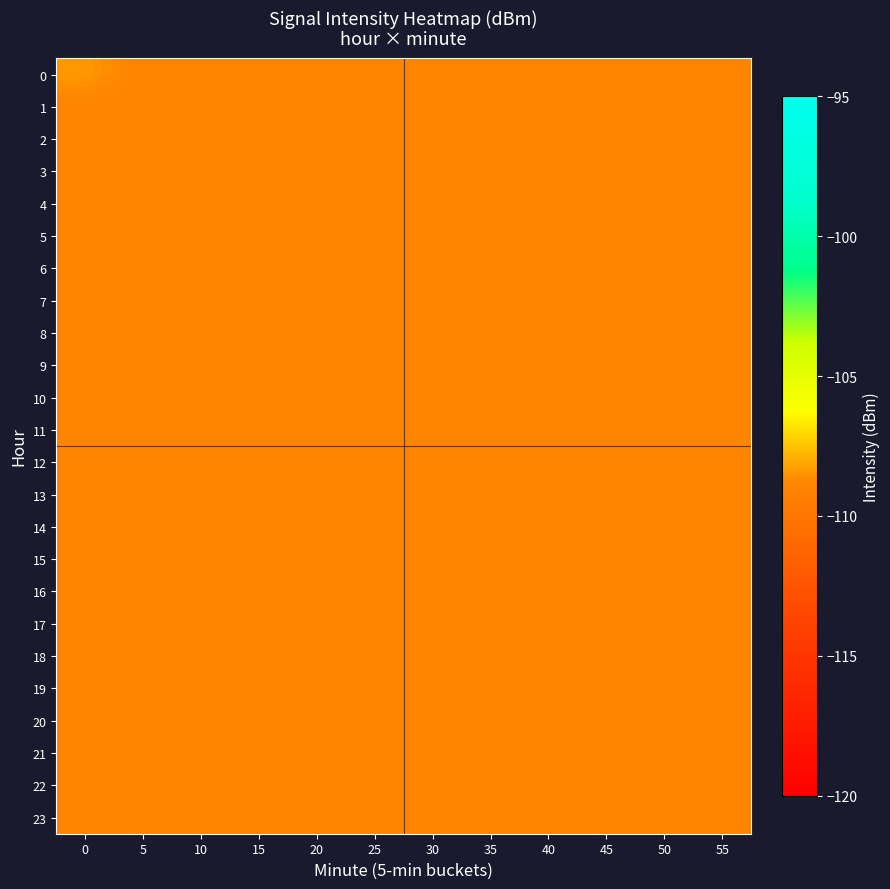

Reading left to right, what are all the values shown in this chart?

0: 0=-108.4	5=-109.0	10=-109.0	15=-109.0	20=-109.0	25=-109.0	30=-109.0	35=-109.0	40=-109.0	45=-109.0	50=-109.0	55=-109.0
1: 0=-109.0	5=-109.0	10=-109.0	15=-109.0	20=-109.0	25=-109.0	30=-109.0	35=-109.0	40=-109.0	45=-109.0	50=-109.0	55=-109.0
2: 0=-109.0	5=-109.0	10=-109.0	15=-109.0	20=-109.0	25=-109.0	30=-109.0	35=-109.0	40=-109.0	45=-109.0	50=-109.0	55=-109.0
3: 0=-109.0	5=-109.0	10=-109.0	15=-109.0	20=-109.0	25=-109.0	30=-109.0	35=-109.0	40=-109.0	45=-109.0	50=-109.0	55=-109.0
4: 0=-109.0	5=-109.0	10=-109.0	15=-109.0	20=-109.0	25=-109.0	30=-109.0	35=-109.0	40=-109.0	45=-109.0	50=-109.0	55=-109.0
5: 0=-109.0	5=-109.0	10=-109.0	15=-109.0	20=-109.0	25=-109.0	30=-109.0	35=-109.0	40=-109.0	45=-109.0	50=-109.0	55=-109.0
6: 0=-109.0	5=-109.0	10=-109.0	15=-109.0	20=-109.0	25=-109.0	30=-109.0	35=-109.0	40=-109.0	45=-109.0	50=-109.0	55=-109.0
7: 0=-109.0	5=-109.0	10=-109.0	15=-109.0	20=-109.0	25=-109.0	30=-109.0	35=-109.0	40=-109.0	45=-109.0	50=-109.0	55=-109.0
8: 0=-109.0	5=-109.0	10=-109.0	15=-109.0	20=-109.0	25=-109.0	30=-109.0	35=-109.0	40=-109.0	45=-109.0	50=-109.0	55=-109.0
9: 0=-109.0	5=-109.0	10=-109.0	15=-109.0	20=-109.0	25=-109.0	30=-109.0	35=-109.0	40=-109.0	45=-109.0	50=-109.0	55=-109.0
10: 0=-109.0	5=-109.0	10=-109.0	15=-109.0	20=-109.0	25=-109.0	30=-109.0	35=-109.0	40=-109.0	45=-109.0	50=-109.0	55=-109.0
11: 0=-109.0	5=-109.0	10=-109.0	15=-109.0	20=-109.0	25=-109.0	30=-109.0	35=-109.0	40=-109.0	45=-109.0	50=-109.0	55=-109.0
12: 0=-109.0	5=-109.0	10=-109.0	15=-109.0	20=-109.0	25=-109.0	30=-109.0	35=-109.0	40=-109.0	45=-109.0	50=-109.0	55=-109.0
13: 0=-109.0	5=-109.0	10=-109.0	15=-109.0	20=-109.0	25=-109.0	30=-109.0	35=-109.0	40=-109.0	45=-109.0	50=-109.0	55=-109.0
14: 0=-109.0	5=-109.0	10=-109.0	15=-109.0	20=-109.0	25=-109.0	30=-109.0	35=-109.0	40=-109.0	45=-109.0	50=-109.0	55=-109.0
15: 0=-109.0	5=-109.0	10=-109.0	15=-109.0	20=-109.0	25=-109.0	30=-109.0	35=-109.0	40=-109.0	45=-109.0	50=-109.0	55=-109.0
16: 0=-109.0	5=-109.0	10=-109.0	15=-109.0	20=-109.0	25=-109.0	30=-109.0	35=-109.0	40=-109.0	45=-109.0	50=-109.0	55=-109.0
17: 0=-109.0	5=-109.0	10=-109.0	15=-109.0	20=-109.0	25=-109.0	30=-109.0	35=-109.0	40=-109.0	45=-109.0	50=-109.0	55=-109.0
18: 0=-109.0	5=-109.0	10=-109.0	15=-109.0	20=-109.0	25=-109.0	30=-109.0	35=-109.0	40=-109.0	45=-109.0	50=-109.0	55=-109.0
19: 0=-109.0	5=-109.0	10=-109.0	15=-109.0	20=-109.0	25=-109.0	30=-109.0	35=-109.0	40=-109.0	45=-109.0	50=-109.0	55=-109.0
20: 0=-109.0	5=-109.0	10=-109.0	15=-109.0	20=-109.0	25=-109.0	30=-109.0	35=-109.0	40=-109.0	45=-109.0	50=-109.0	55=-109.0
21: 0=-109.0	5=-109.0	10=-109.0	15=-109.0	20=-109.0	25=-109.0	30=-109.0	35=-109.0	40=-109.0	45=-109.0	50=-109.0	55=-109.0
22: 0=-109.0	5=-109.0	10=-109.0	15=-109.0	20=-109.0	25=-109.0	30=-109.0	35=-109.0	40=-109.0	45=-109.0	50=-109.0	55=-109.0
23: 0=-109.0	5=-109.0	10=-109.0	15=-109.0	20=-109.0	25=-109.0	30=-109.0	35=-109.0	40=-109.0	45=-109.0	50=-109.0	55=-109.0